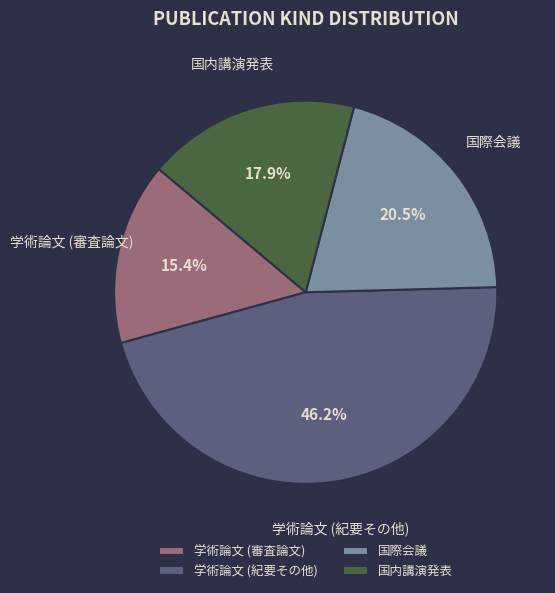

Is it true that 学術論文 (紀要その他) is 46% of the pie?

True